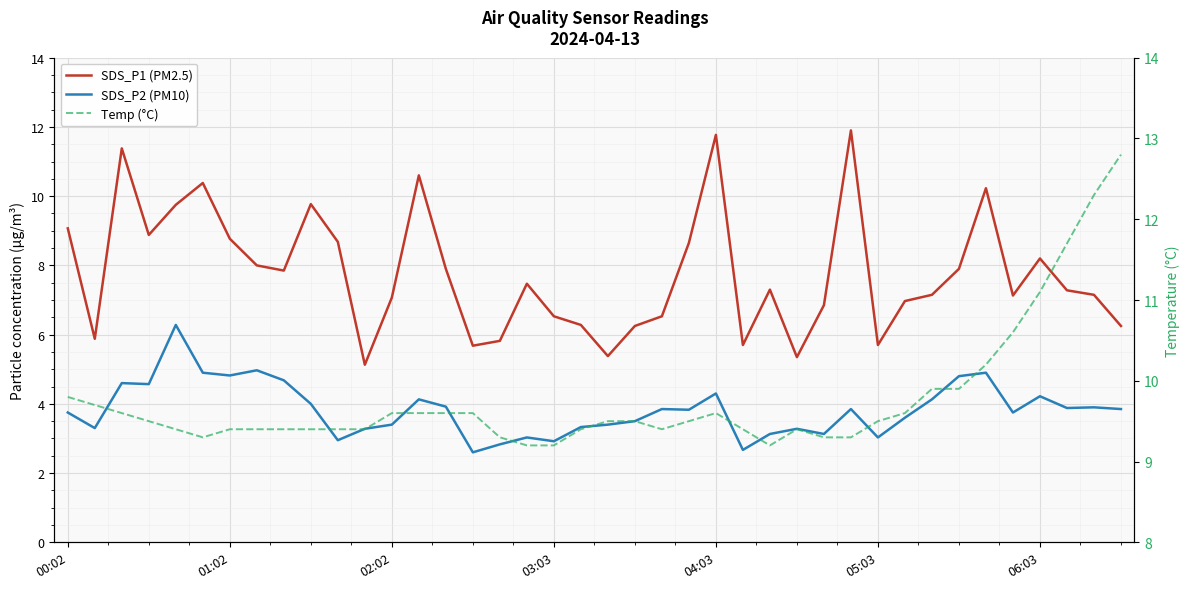

What is the maximum value shown in the chart?

12.8